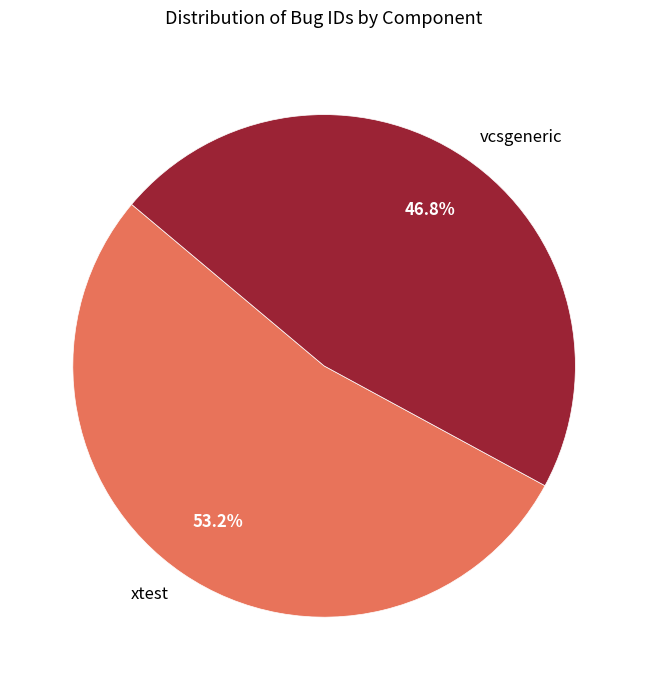

Which has a higher value, vcsgeneric or xtest?

xtest